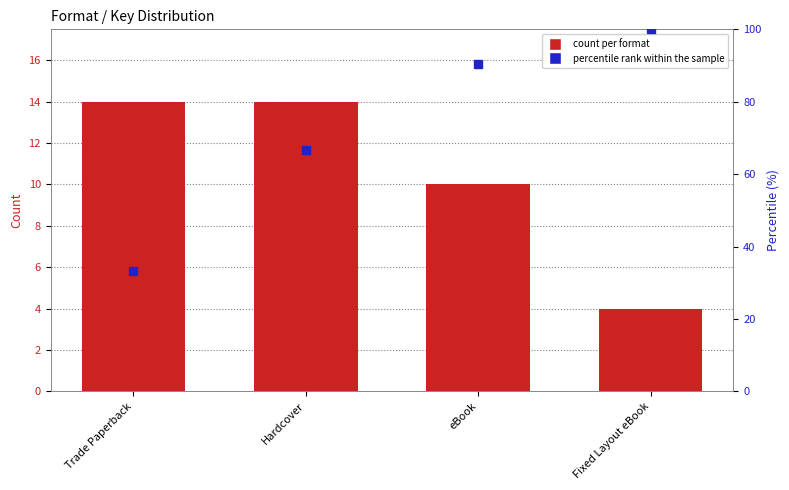

What is the difference between the values at Fixed Layout eBook and eBook?

6